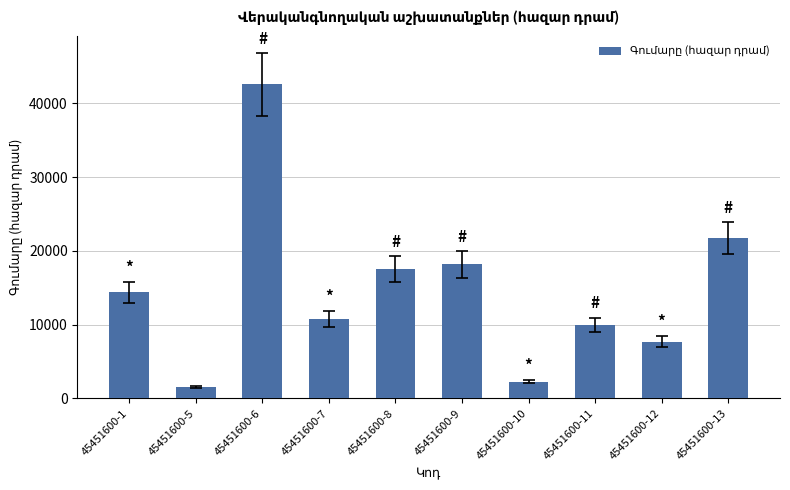

Rank the categories by value from highest to lowest.

45451600-6, 45451600-13, 45451600-9, 45451600-8, 45451600-1, 45451600-7, 45451600-11, 45451600-12, 45451600-10, 45451600-5